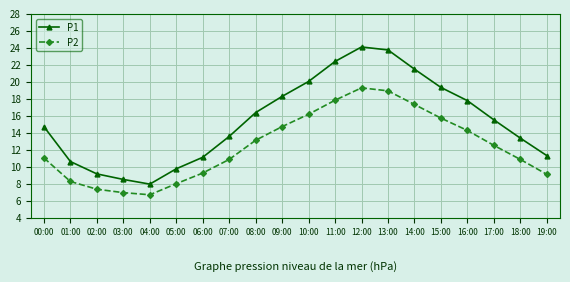

Where does the P2 series first go above 12?

08:00